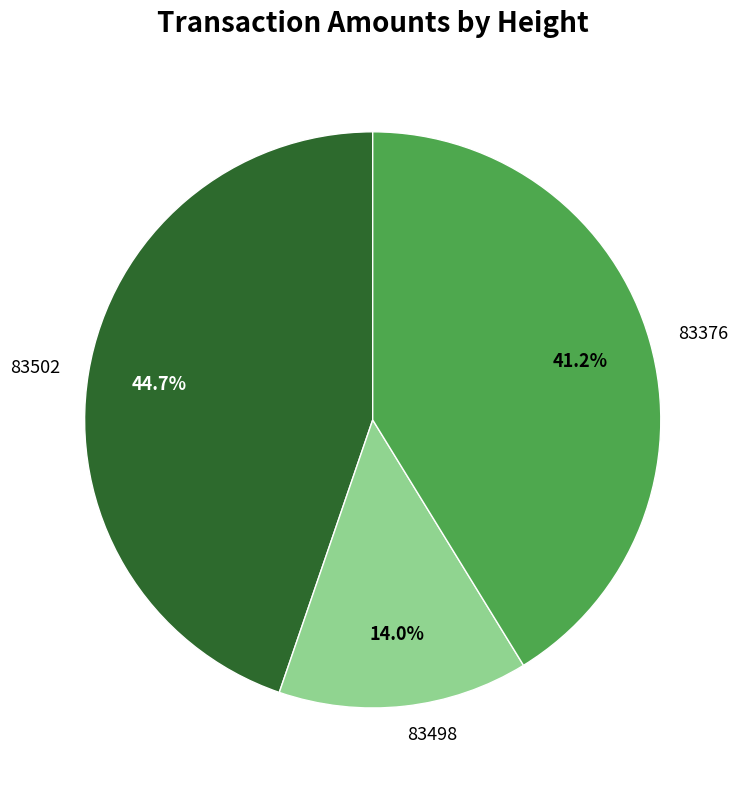

What percentage is NOT represented by 83376?

58.8%